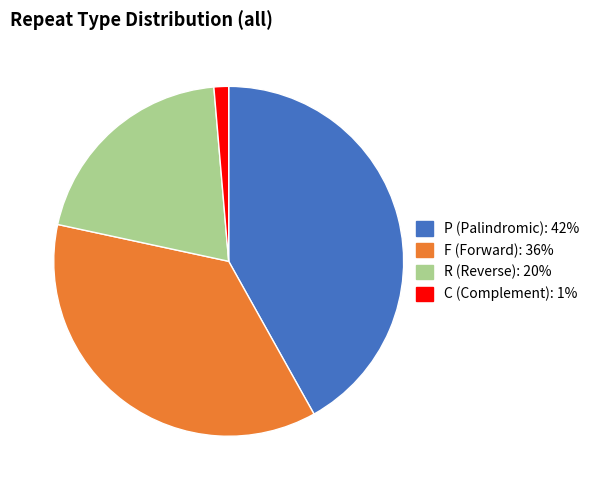

True or false: C accounts for 7% of the total.

False